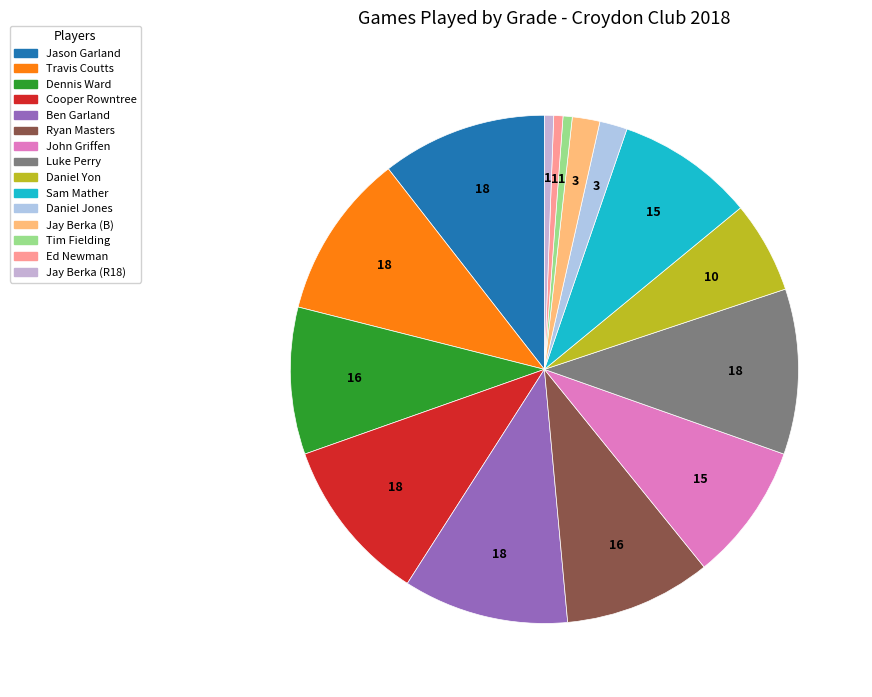

Is the sum of Luke Perry and Jason Garland greater than half?

No